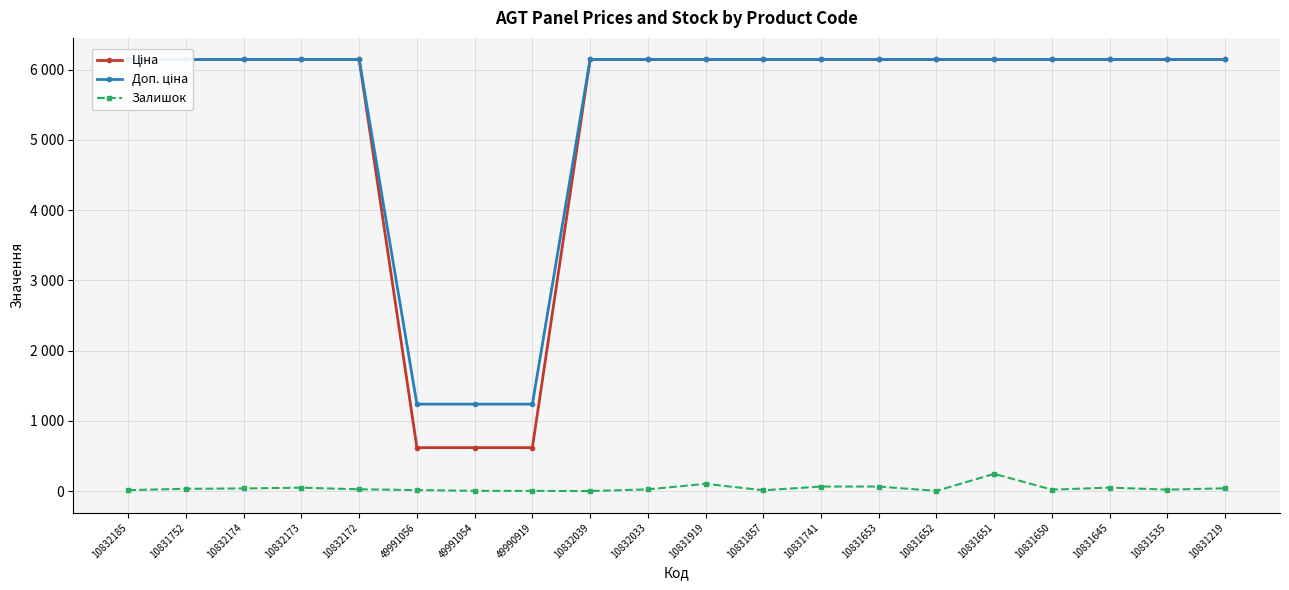

What is the difference between the Залишок values at 10831741 and 10832174?

27.0